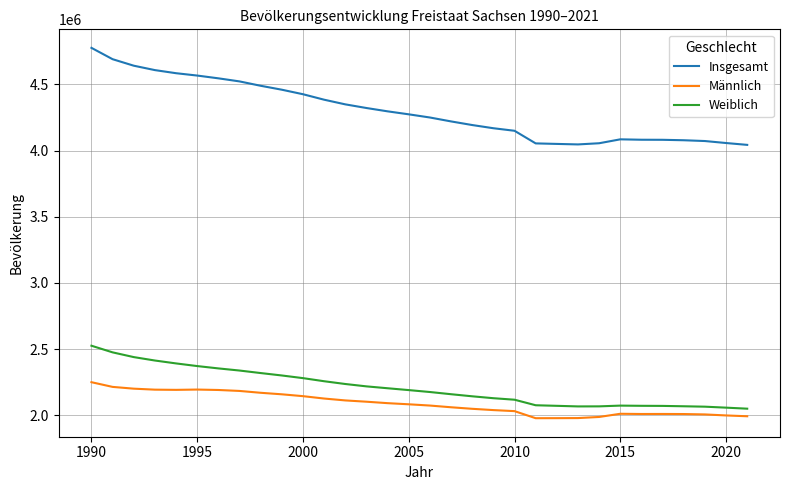

How many series are shown in this chart?

3